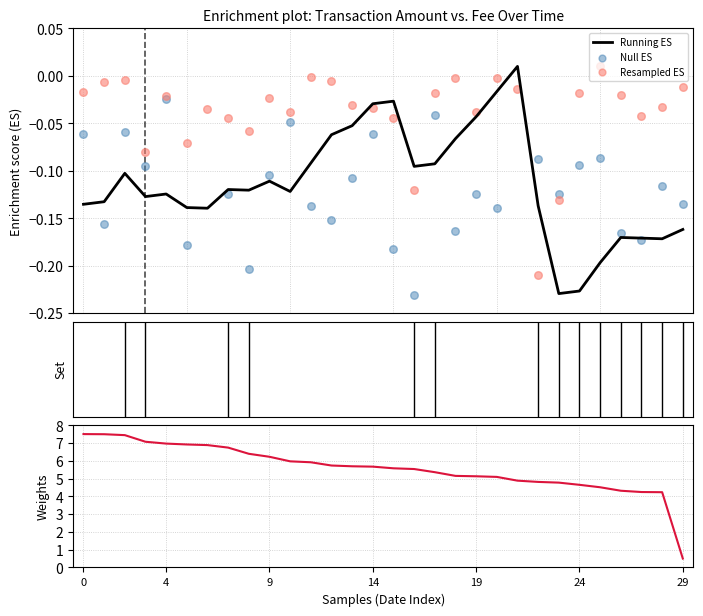

Which series contains the lowest Y value?

Null ES